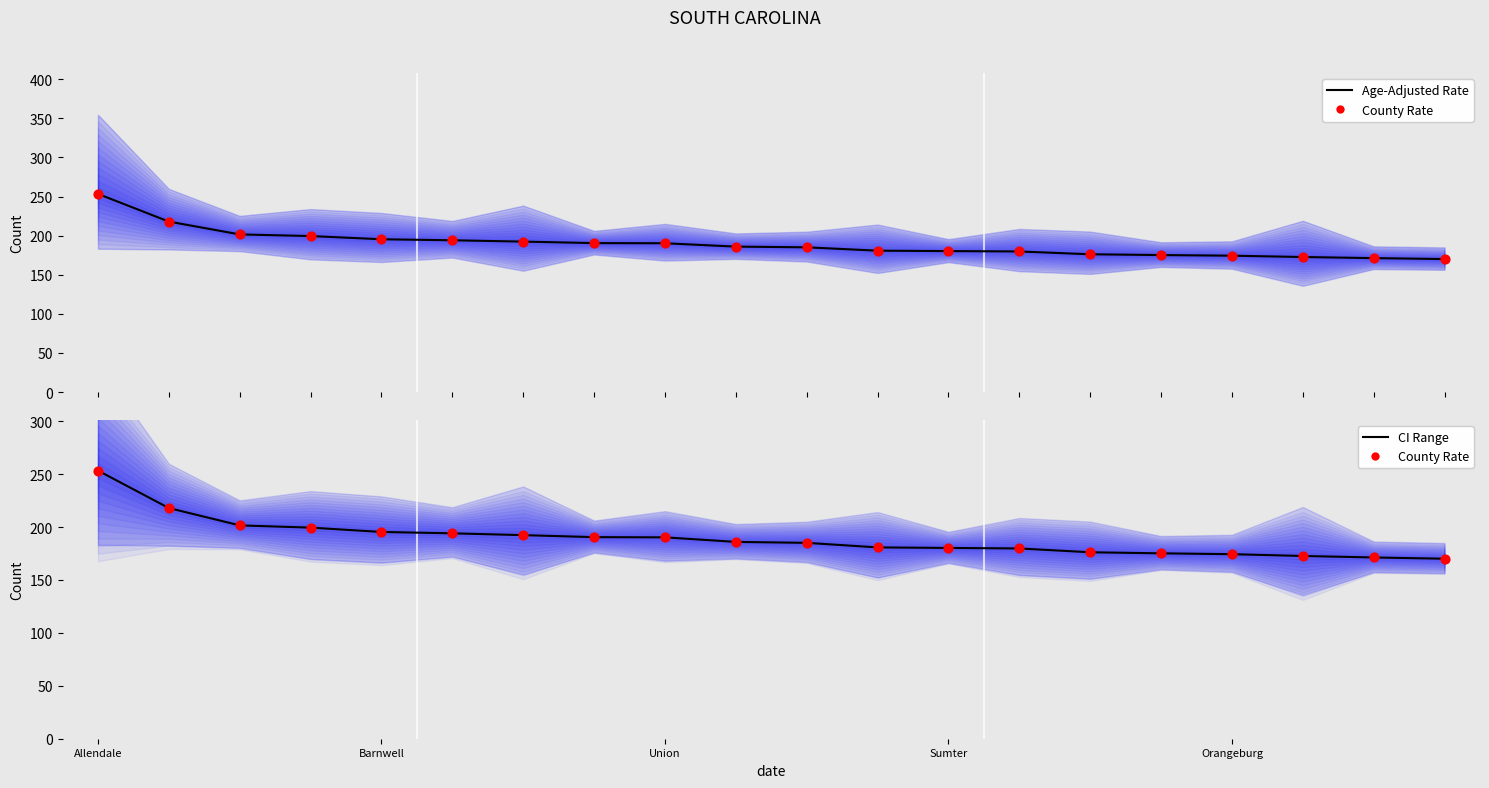

At how many categories does at least one series exceed 231?

1